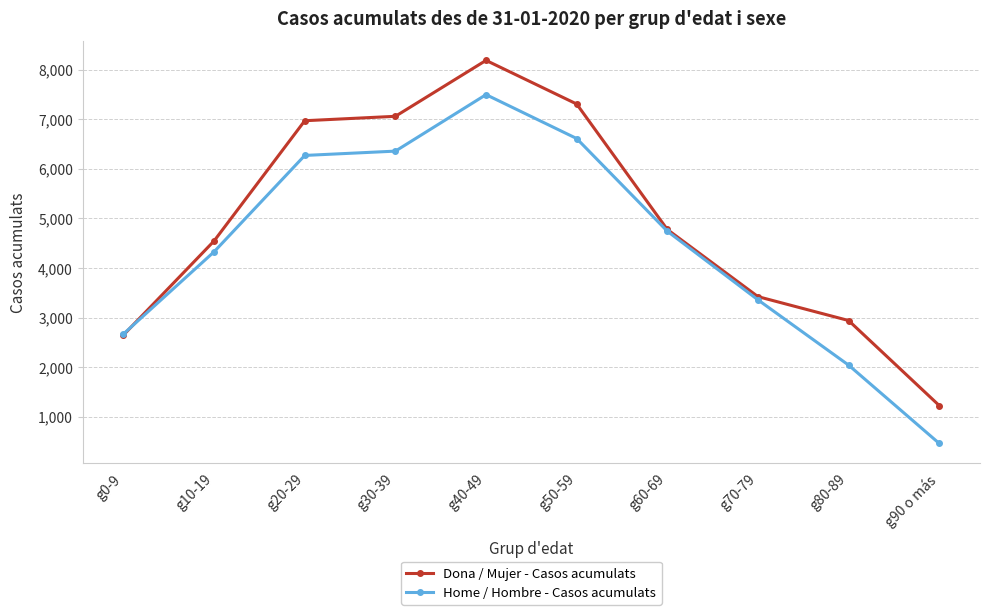

What is the greatest value displayed?

8187